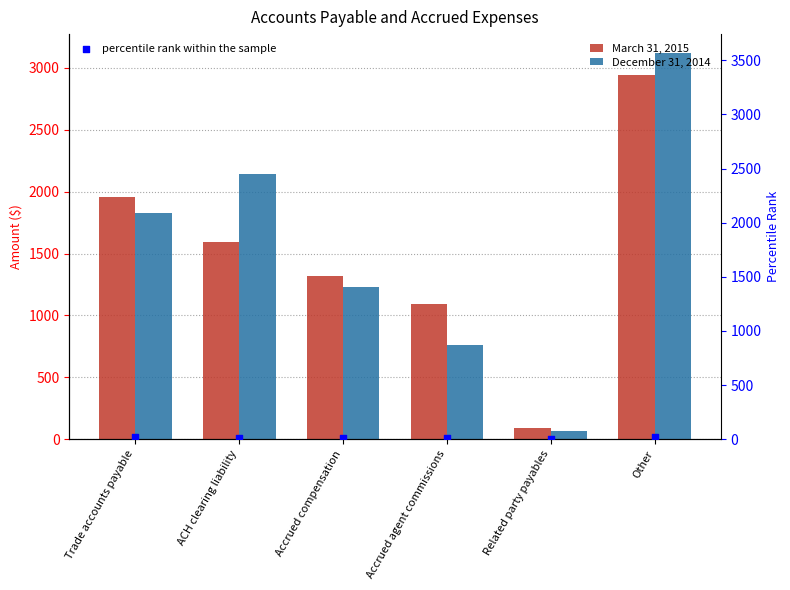

Is the value of December 31, 2014 at Accrued compensation greater than the value of percentile rank within the sample at Accrued compensation?

Yes